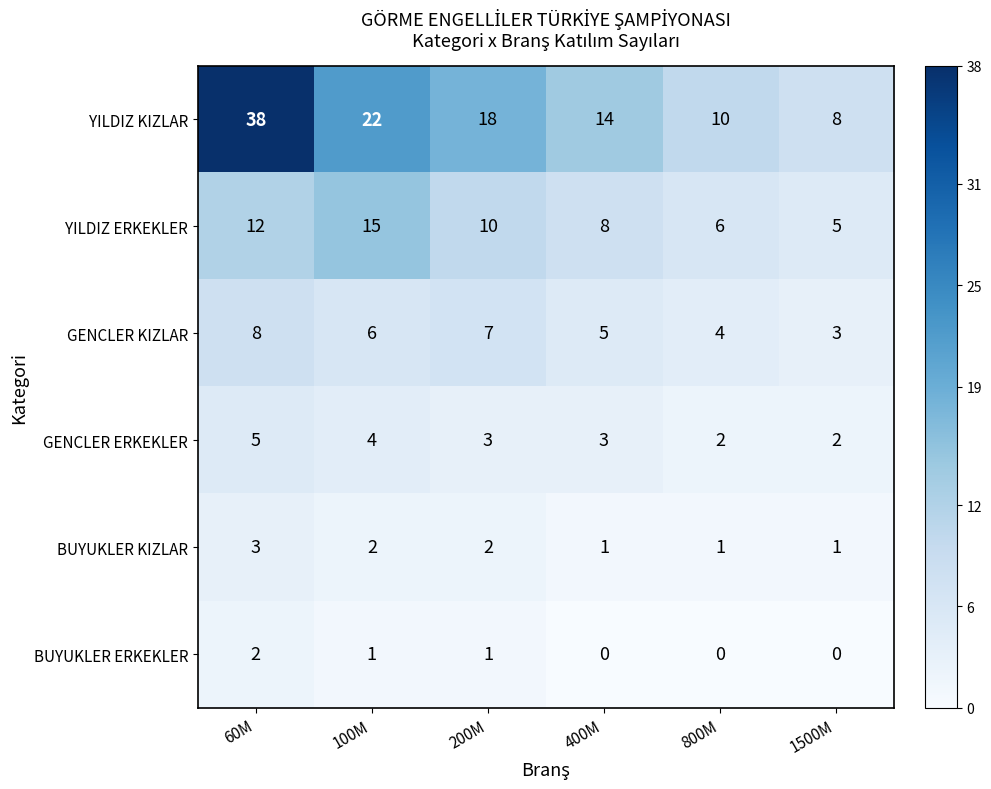

What is the maximum value shown in the chart?

38